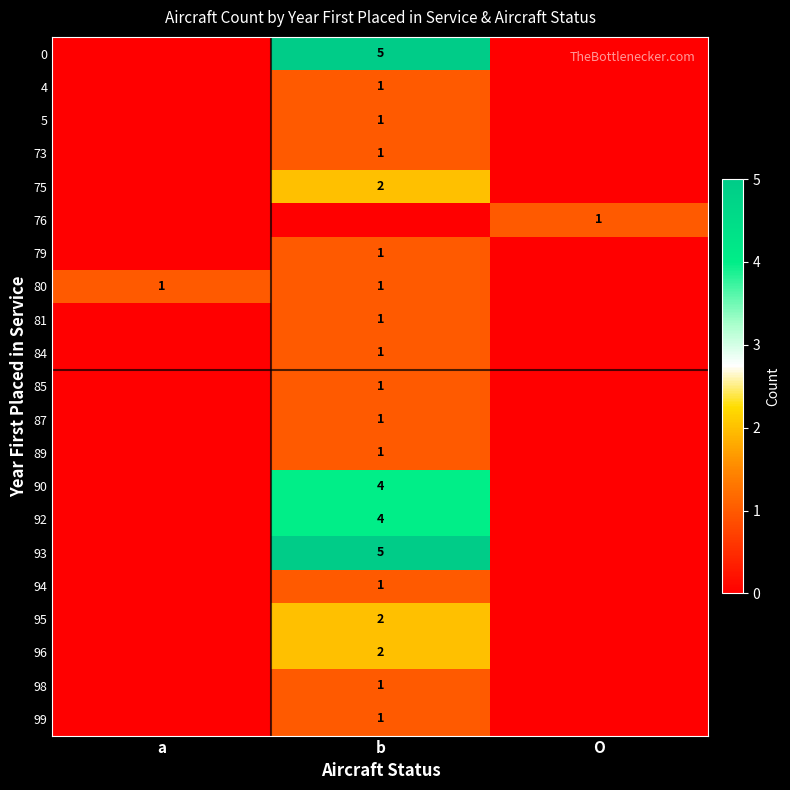

At which category is the sum across all series the highest?

b